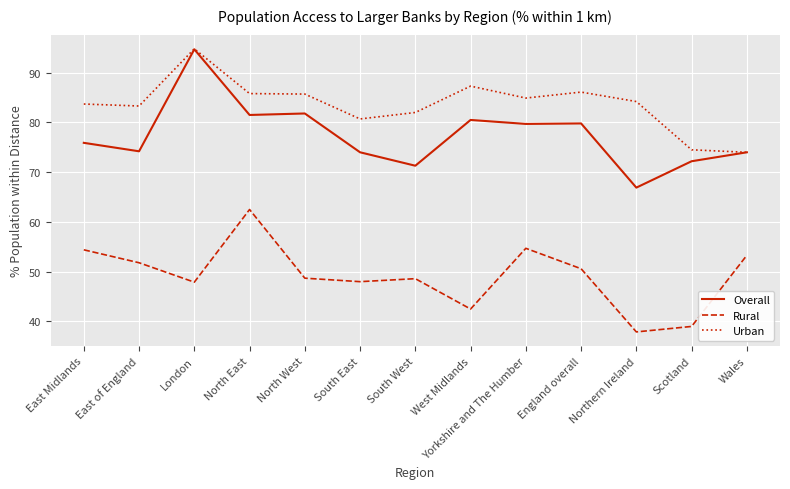

How many series are shown in this chart?

3